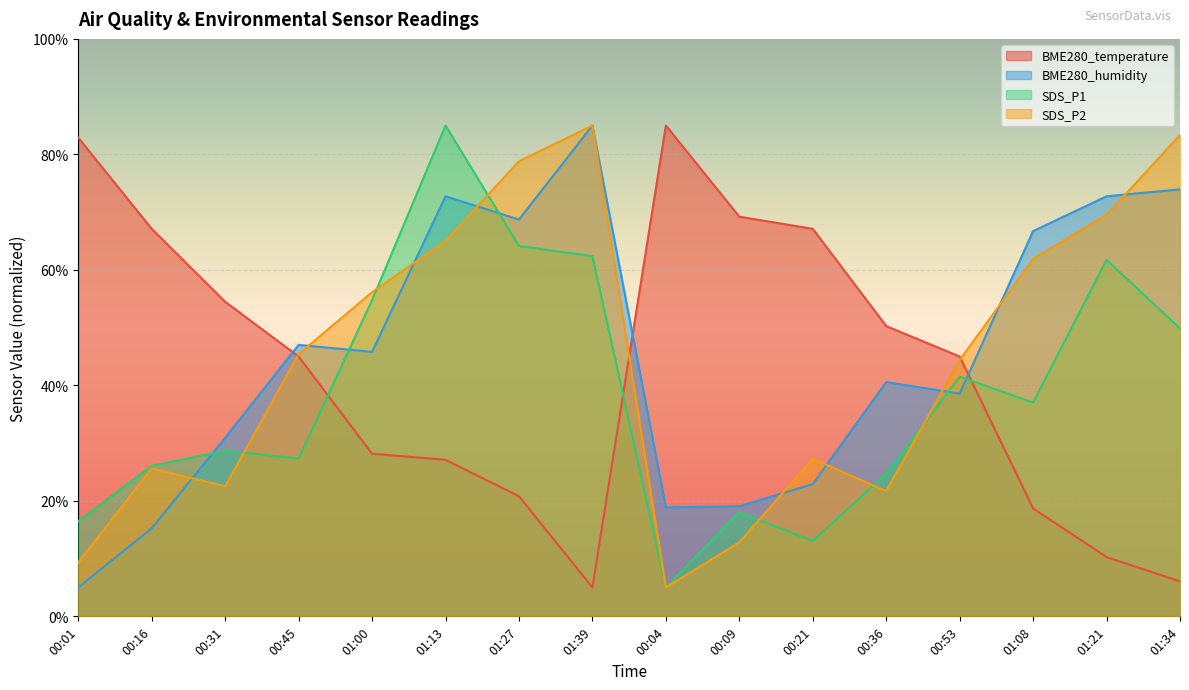

What is the label of the 12th point from the left?

00:36